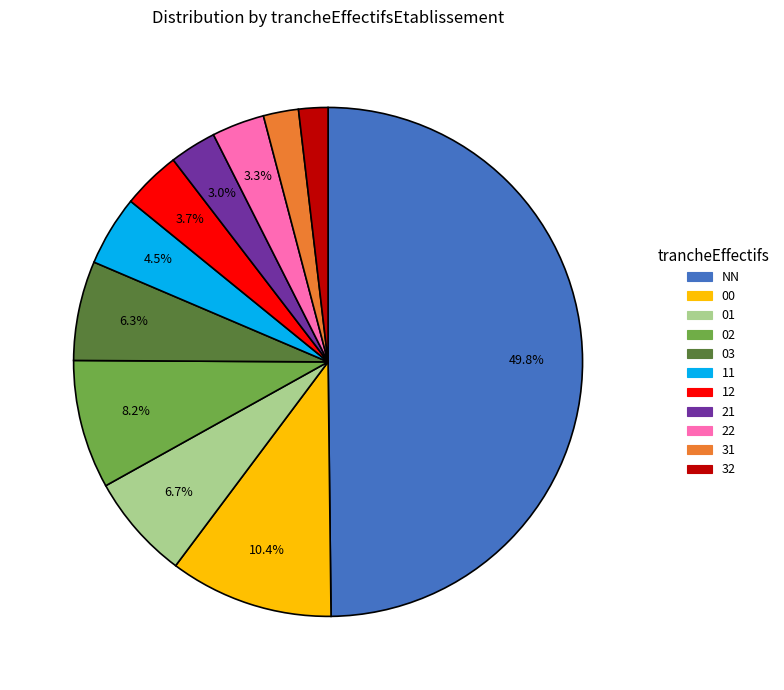

What is the largest slice in the pie chart?

NN